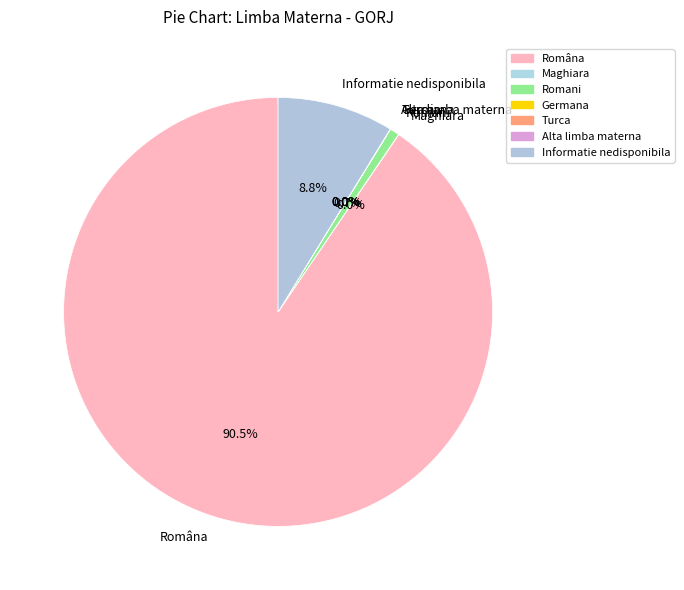

What is the largest slice in the pie chart?

Româna